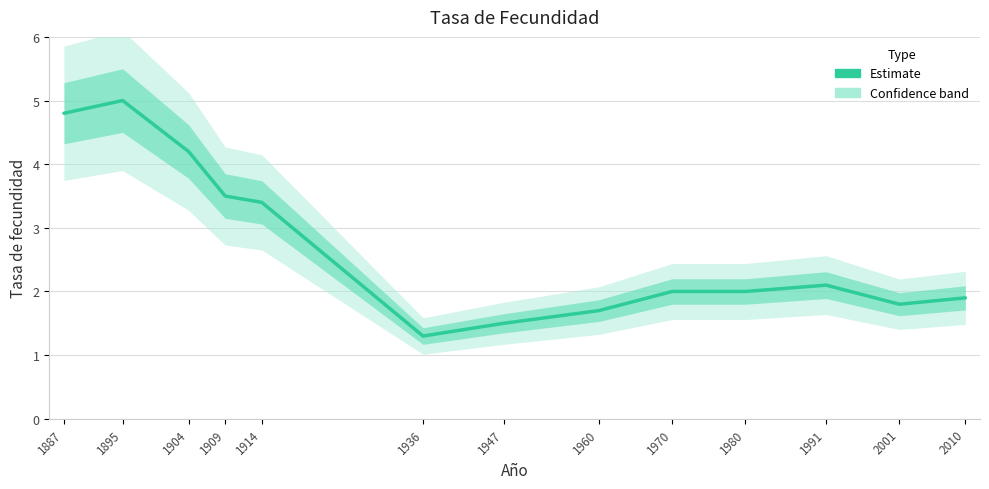

At which category does the data reach its first local peak?

1895